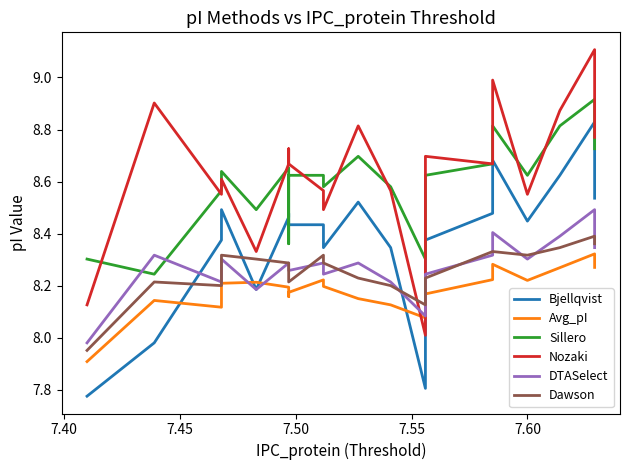

Is this an area chart (filled region under the line)?

No